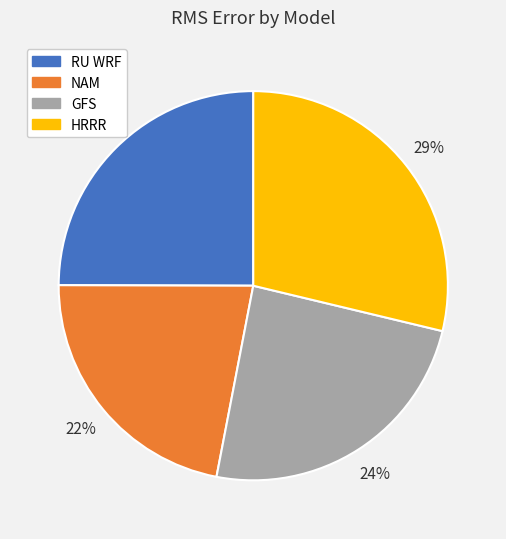

The HRRR slice represents 40% of the pie. True or false?

False